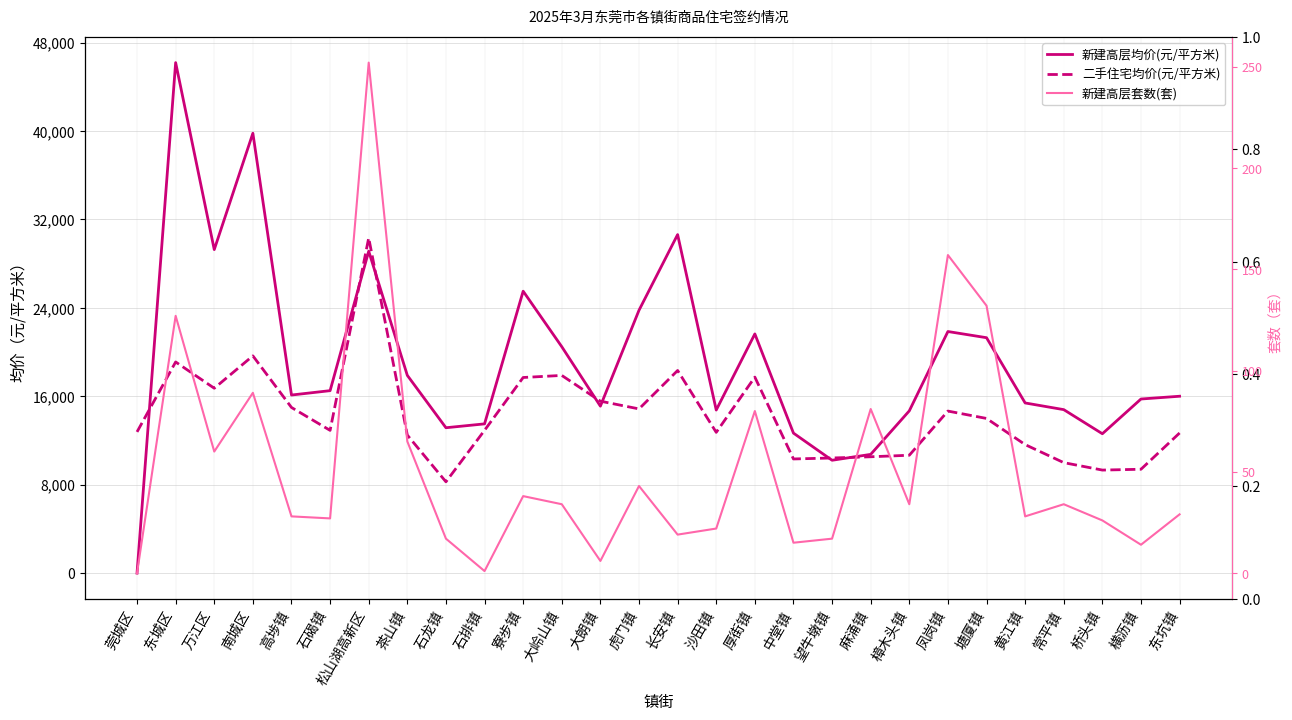

How many distinct data groups are displayed?

3